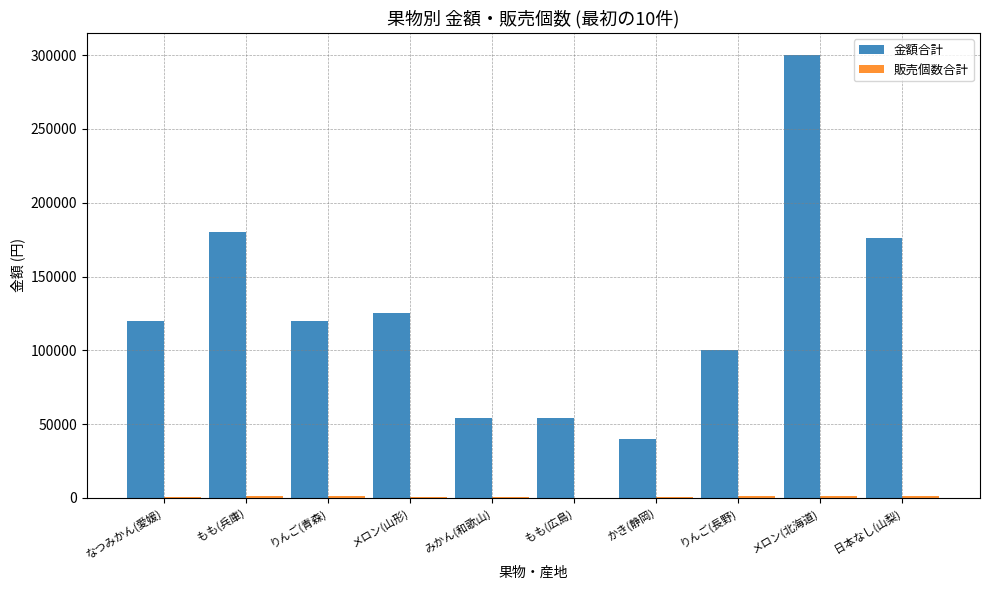

Are the bars grouped side by side (vs. stacked)?

Yes